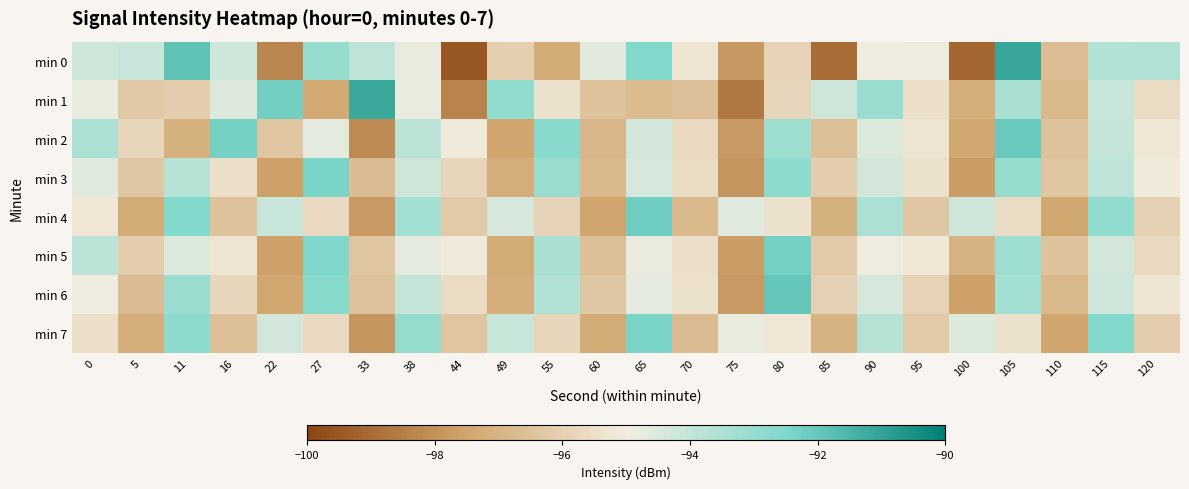

Reading left to right, extract all data points from this chart.

min 0: 0=-94.2	5=-94.1	11=-91.9	16=-94.2	22=-98.3	27=-93.0	33=-93.9	38=-94.8	44=-99.5	49=-96.0	55=-97.2	60=-94.6	65=-92.5	70=-95.3	75=-97.8	80=-95.9	85=-99.0	90=-95.0	95=-94.9	100=-99.1	105=-91.1	110=-96.7	115=-93.6	120=-93.6
min 1: 0=-94.8	5=-96.2	11=-96.1	16=-94.6	22=-92.2	27=-97.4	33=-91.2	38=-94.8	44=-98.4	49=-92.9	55=-95.4	60=-96.5	65=-96.7	70=-96.5	75=-98.7	80=-95.8	85=-94.2	90=-93.1	95=-95.5	100=-97.2	105=-93.4	110=-96.8	115=-94.1	120=-95.6
min 2: 0=-93.5	5=-95.8	11=-97.1	16=-92.3	22=-96.4	27=-94.7	33=-98.2	38=-93.8	44=-95.1	49=-97.5	55=-92.7	60=-96.9	65=-94.3	70=-95.7	75=-97.8	80=-93.2	85=-96.6	90=-94.5	95=-95.3	100=-97.4	105=-92.1	110=-96.5	115=-94.0	120=-95.2
min 3: 0=-94.6	5=-96.3	11=-93.7	16=-95.5	22=-97.6	27=-92.4	33=-96.7	38=-94.2	44=-95.8	49=-97.2	55=-93.1	60=-96.8	65=-94.4	70=-95.6	75=-97.9	80=-92.8	85=-96.1	90=-94.3	95=-95.4	100=-97.7	105=-93.0	110=-96.4	115=-93.9	120=-95.1
min 4: 0=-95.2	5=-97.3	11=-92.6	16=-96.5	22=-94.1	27=-95.7	33=-97.8	38=-93.3	44=-96.2	49=-94.4	55=-95.9	60=-97.5	65=-92.2	70=-96.8	75=-94.6	80=-95.4	85=-97.1	90=-93.5	95=-96.3	100=-94.2	105=-95.6	110=-97.4	115=-92.9	120=-96.0
min 5: 0=-93.8	5=-96.1	11=-94.5	16=-95.3	22=-97.6	27=-92.5	33=-96.4	38=-94.7	44=-95.1	49=-97.3	55=-93.4	60=-96.6	65=-94.8	70=-95.5	75=-97.7	80=-92.3	85=-96.2	90=-94.9	95=-95.2	100=-97.0	105=-93.2	110=-96.5	115=-94.3	120=-95.7
min 6: 0=-94.9	5=-96.7	11=-93.1	16=-95.8	22=-97.4	27=-92.7	33=-96.5	38=-94.0	44=-95.6	49=-97.2	55=-93.6	60=-96.3	65=-94.7	70=-95.4	75=-97.8	80=-92.0	85=-96.0	90=-94.4	95=-95.9	100=-97.6	105=-93.3	110=-96.8	115=-94.2	120=-95.3
min 7: 0=-95.5	5=-97.2	11=-92.8	16=-96.6	22=-94.3	27=-95.7	33=-97.9	38=-93.0	44=-96.4	49=-94.1	55=-95.8	60=-97.3	65=-92.4	70=-96.7	75=-94.8	80=-95.2	85=-97.0	90=-93.7	95=-96.2	100=-94.5	105=-95.4	110=-97.5	115=-92.6	120=-96.1